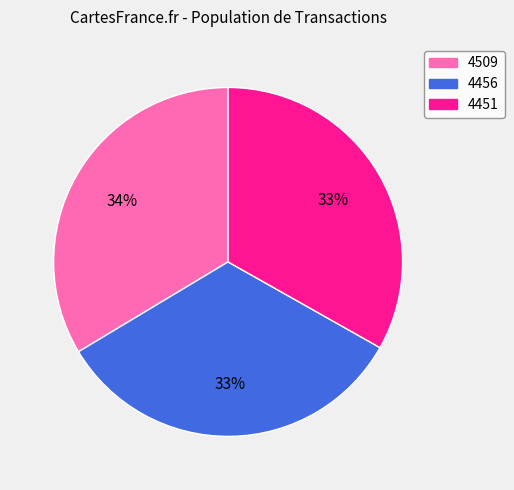

Approximately how many times larger is the value at 4509 compared to 4456?

1.0